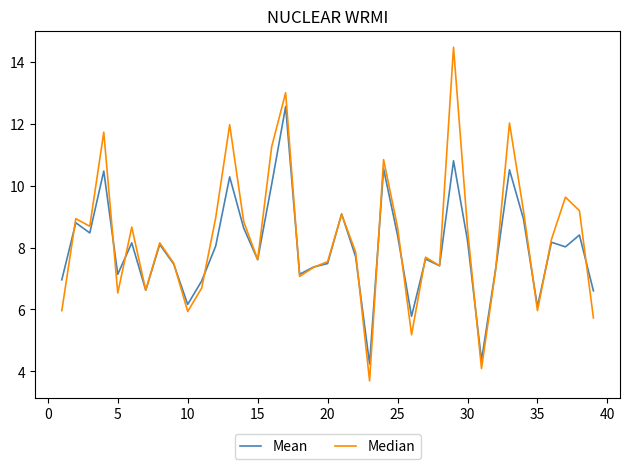

List the series in order of their peak value, highest first.

Median, Mean